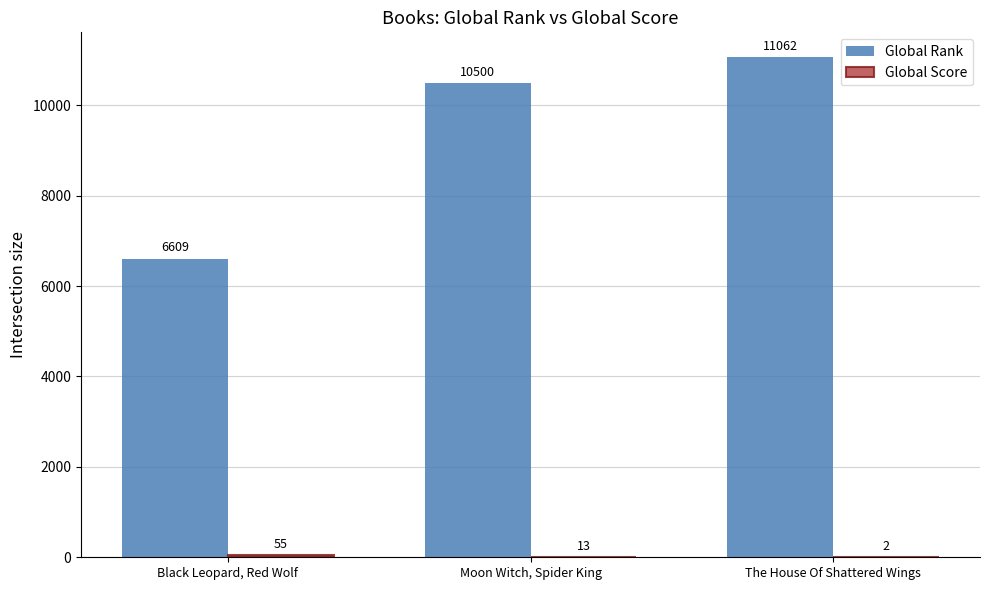

Count the number of data series in this chart.

2